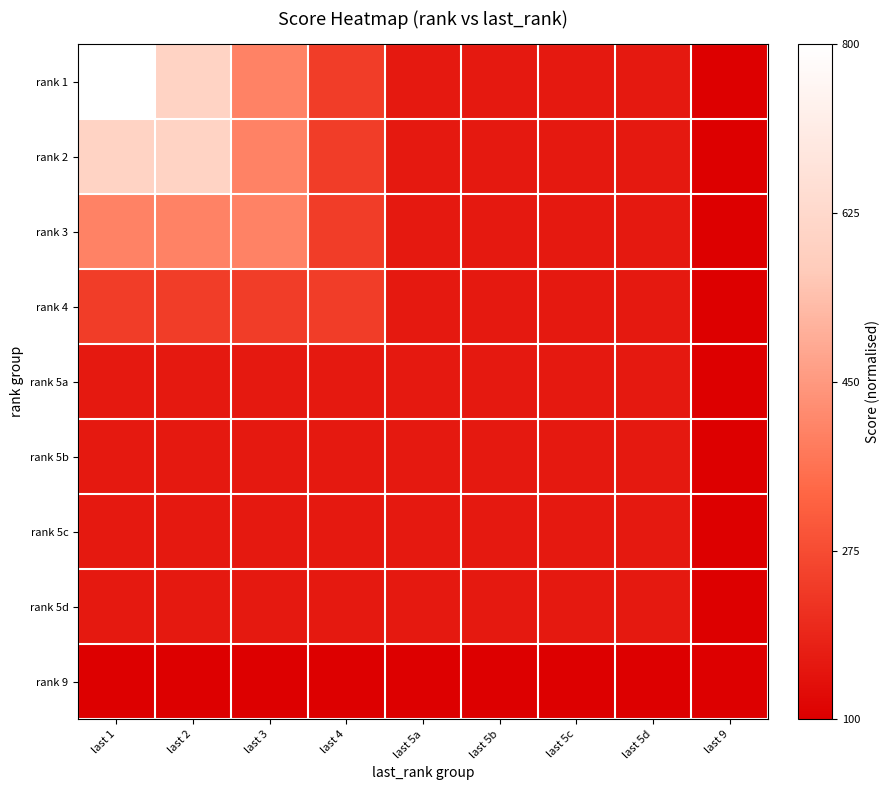

What is the greatest value displayed?

1.0